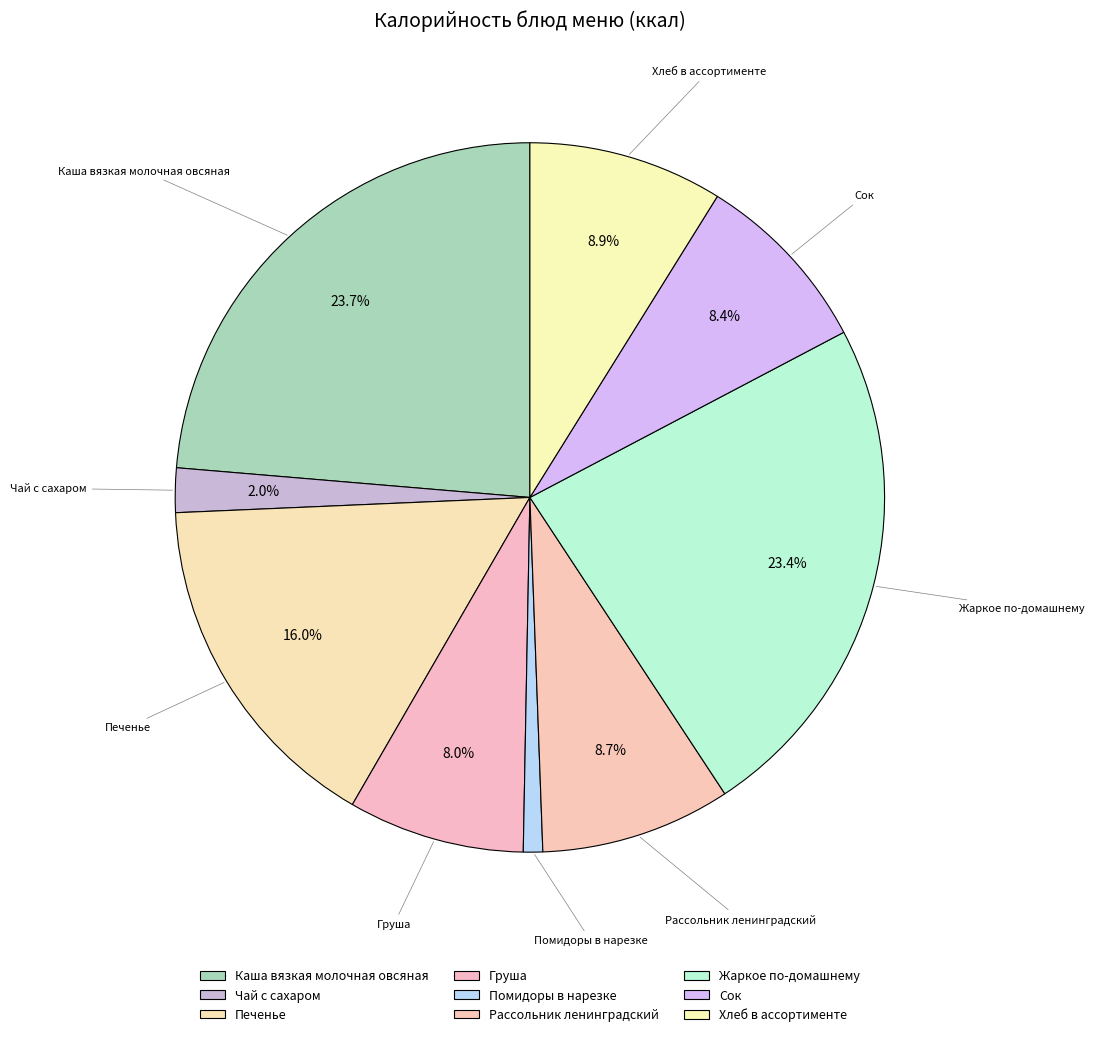

Approximately how many times larger is the value at Рассольник ленинградский compared to Жаркое по-домашнему?

0.4